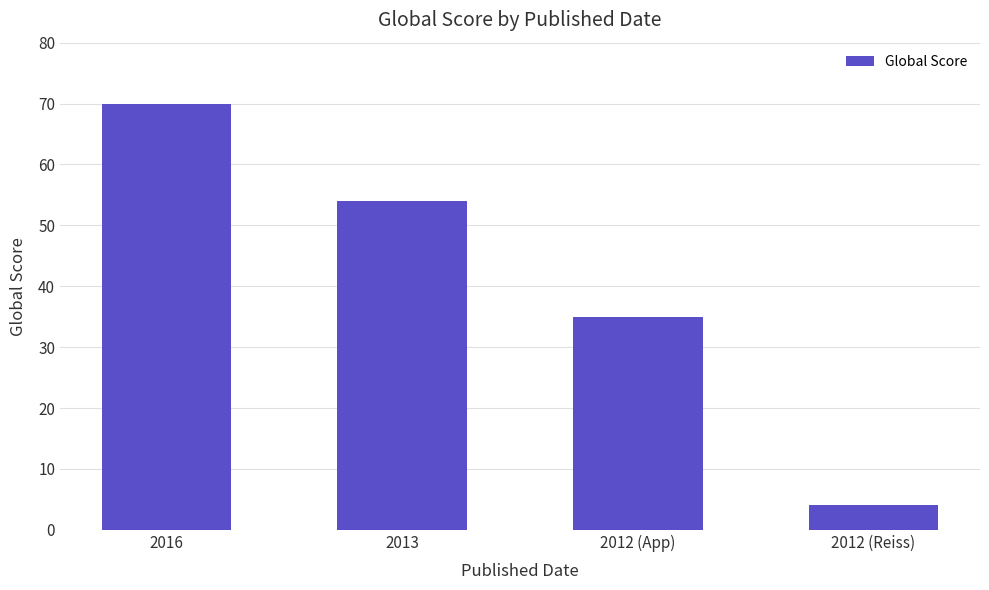

Where is the data nearest to the value 37?

2012 (App)